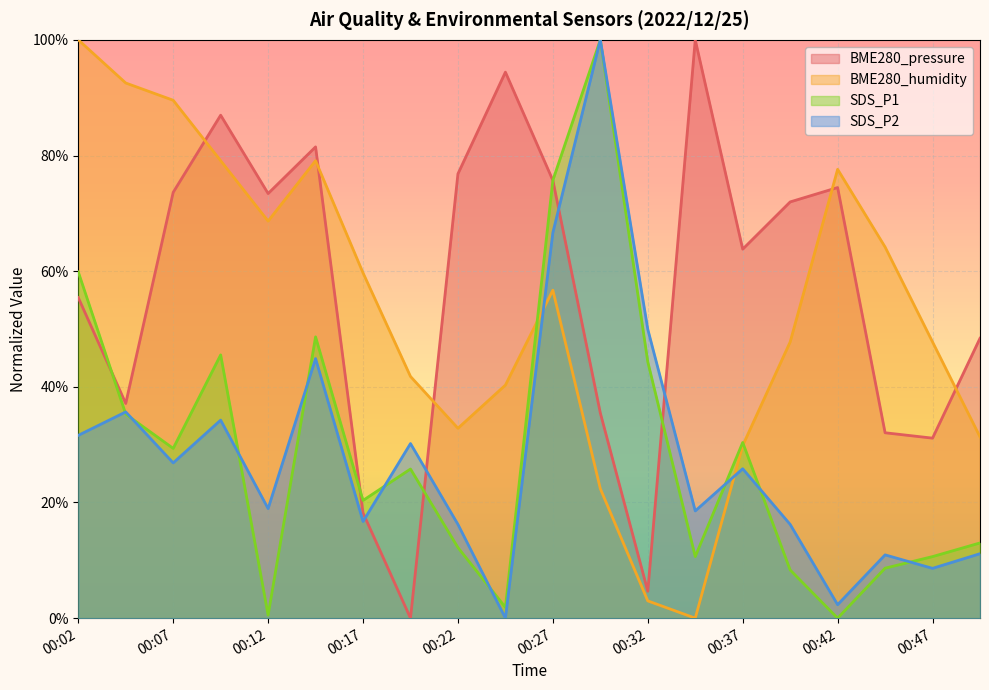

How many values in the SDS_P1 series exceed 0?

19